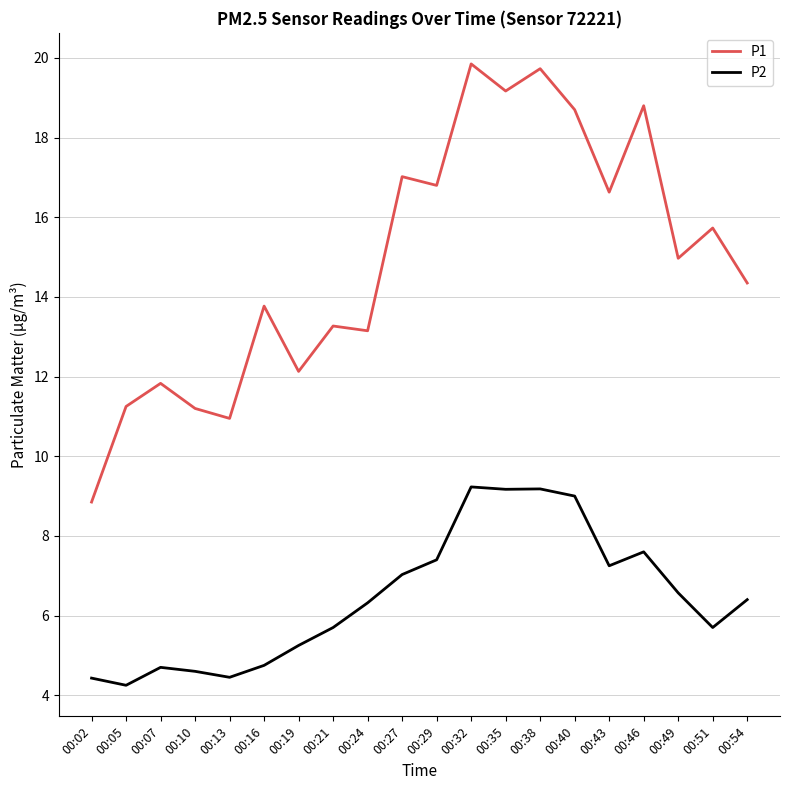

Between 00:07 and 00:10, which series saw the biggest shift?

P1